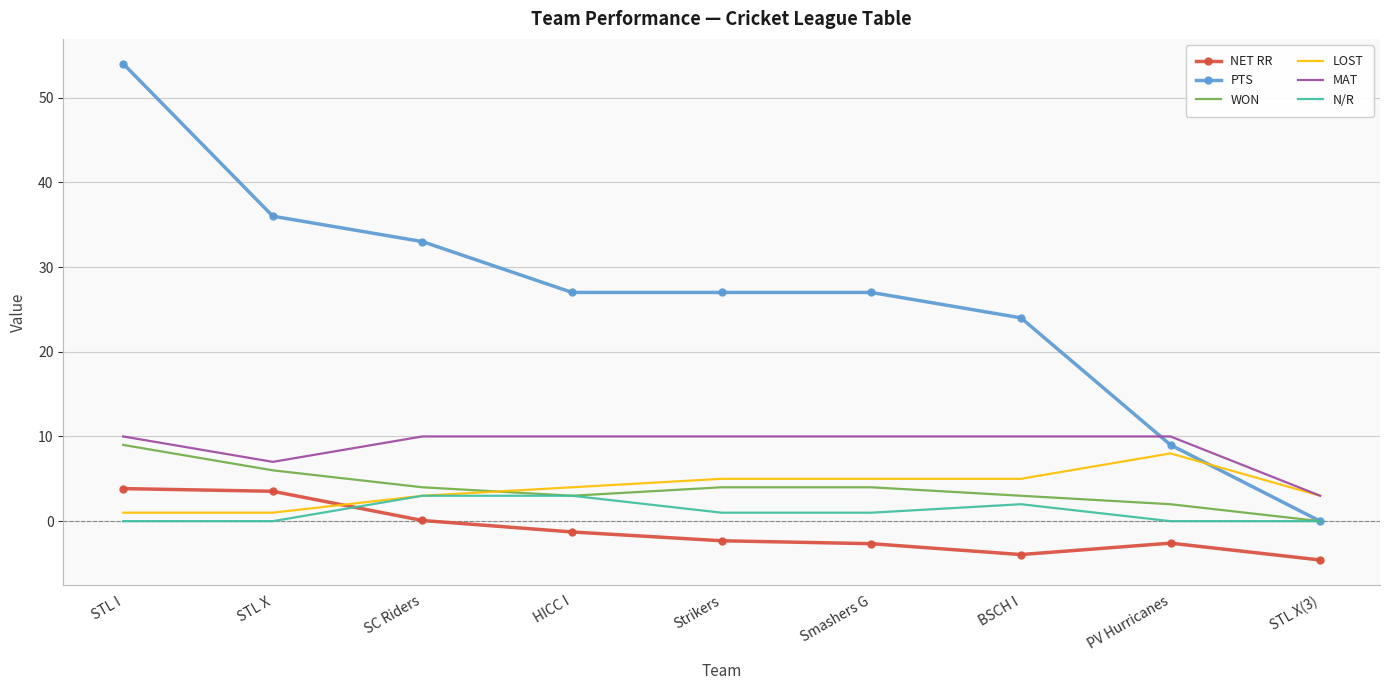

Which series changed the most between HICC I and PV Hurricanes?

PTS